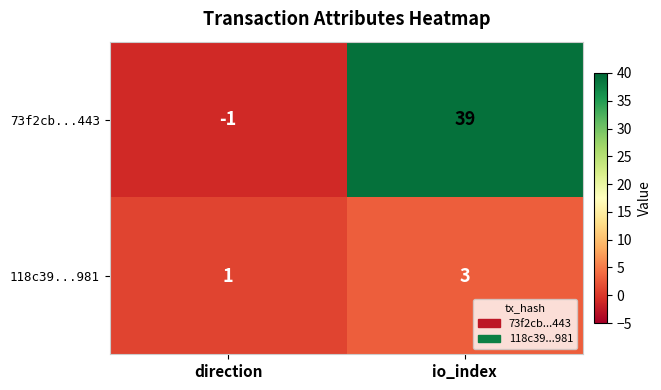

What is the sum of the 118c39...981 values at io_index and direction?

4